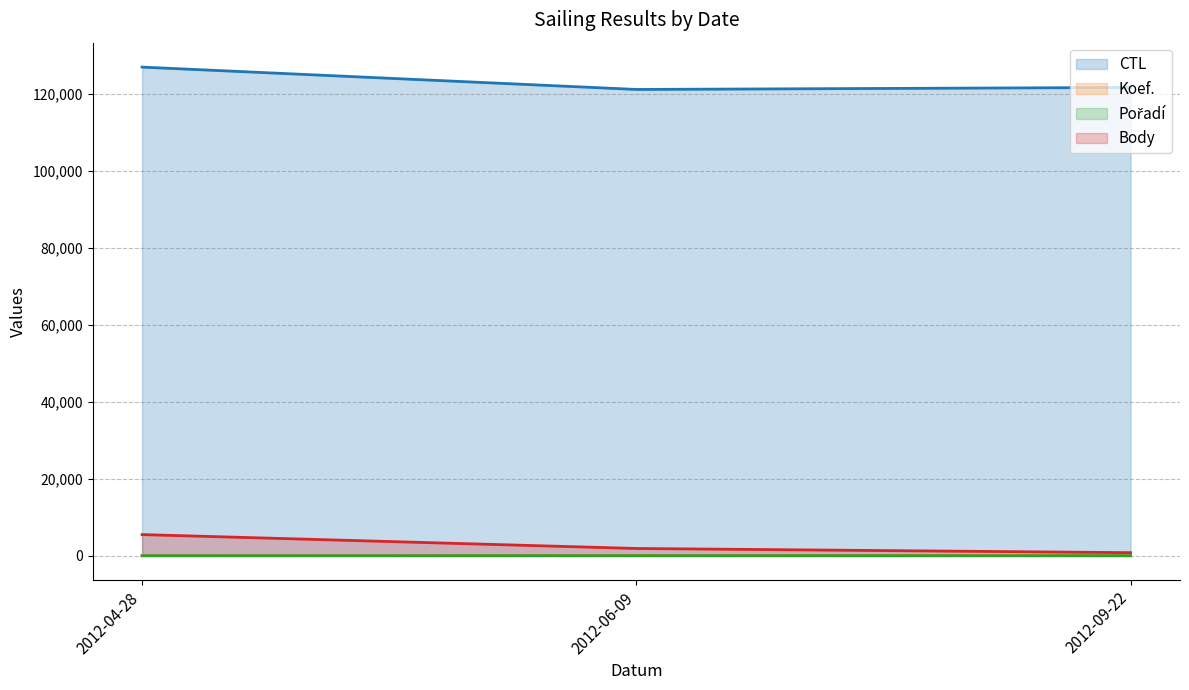

Which series has the widest spread of values?

CTL